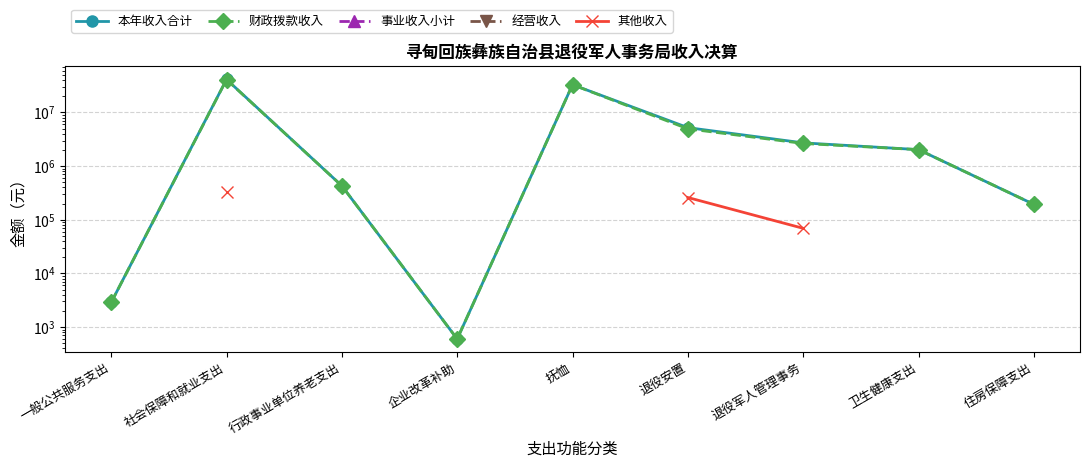

True or false: 财政拨款收入 and 经营收入 intersect in this chart.

False